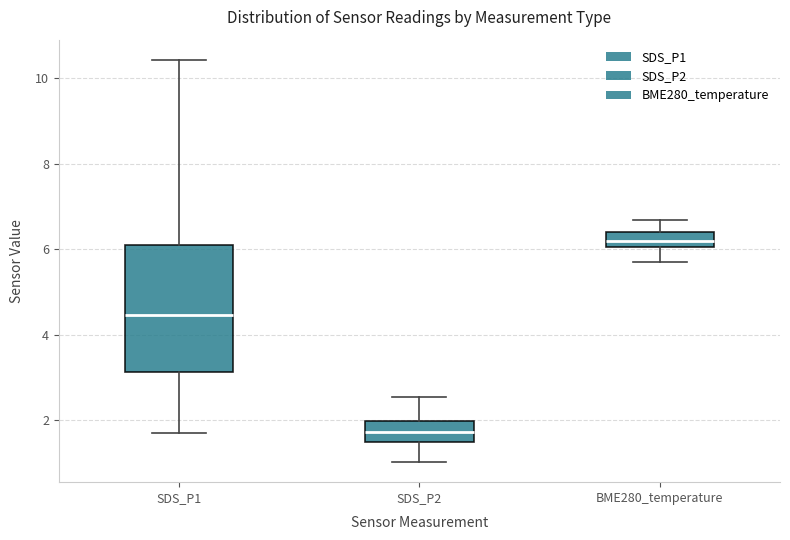

Where is the lower edge of the box for SDS_P2 on the y-axis? The values are not printed on the chart, so give them approximately, as read against the axis.

1.4